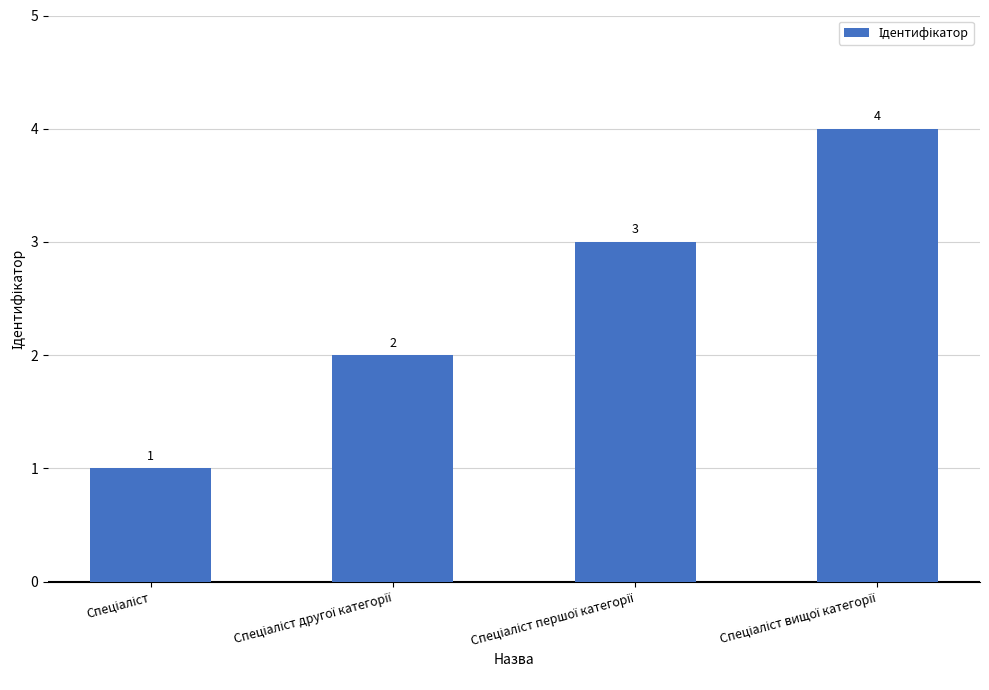

What is the difference between the maximum and second lowest values?

2